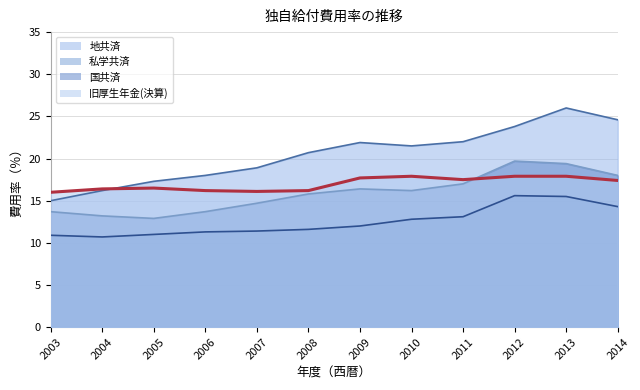

What is the sum of the 地共済 values at 2007 and 2003?

33.9